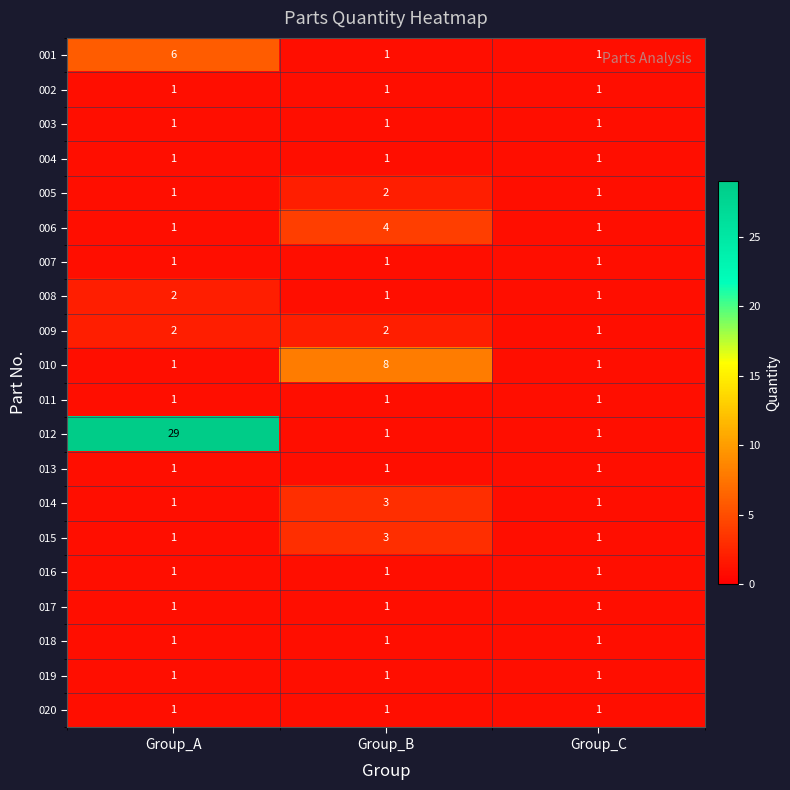

At which category is the sum across all series the highest?

Group_A